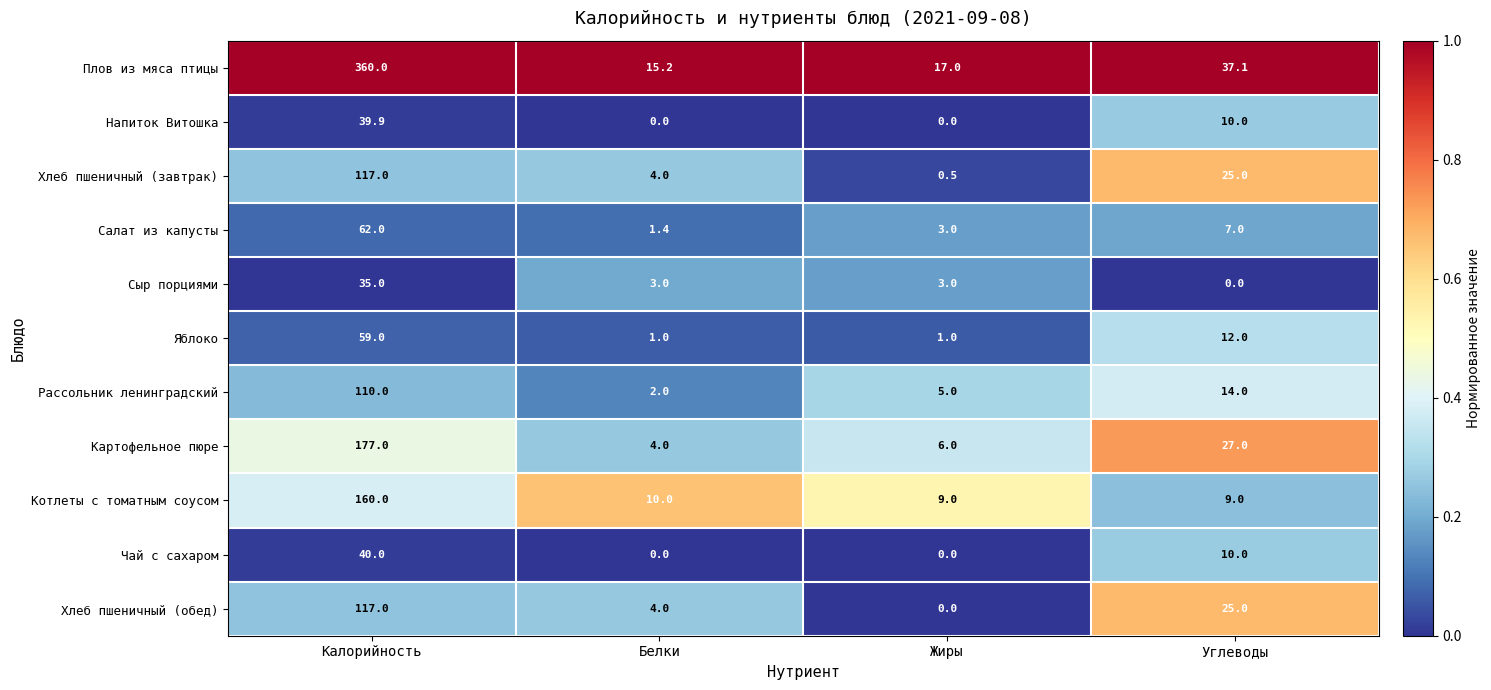

At how many categories does at least one series exceed 0?

4